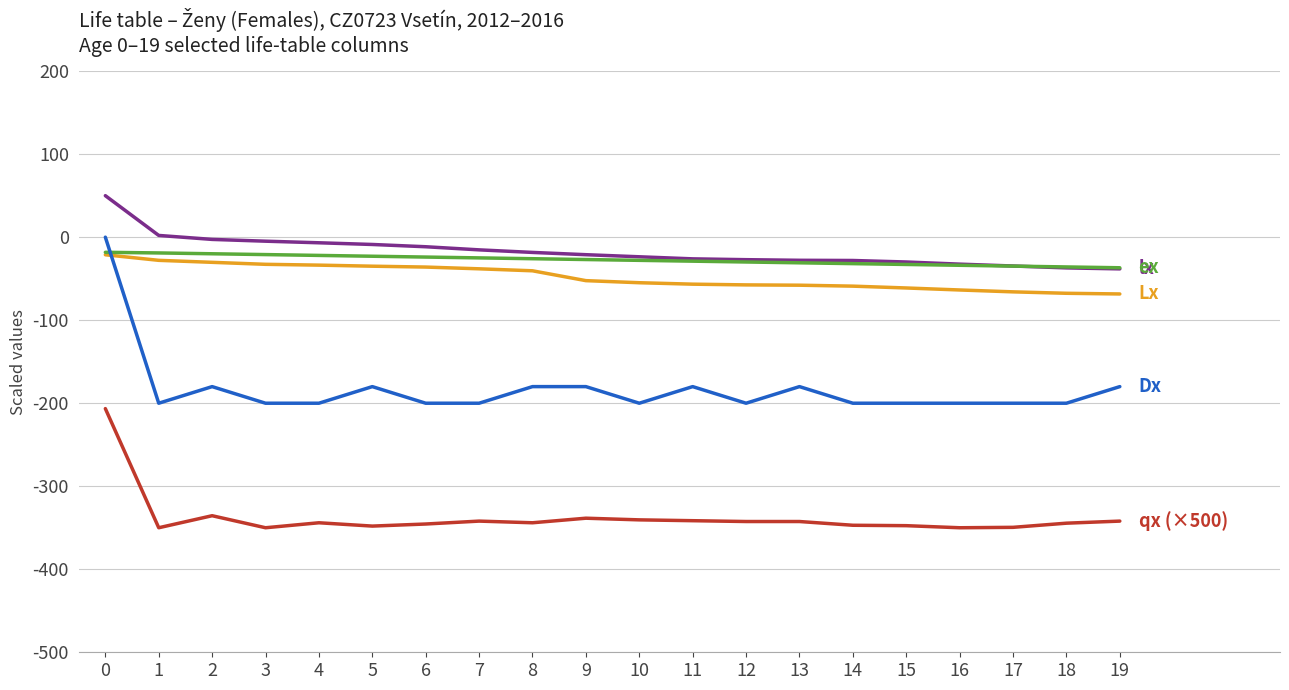

What is the maximum value shown in the chart?

50.0